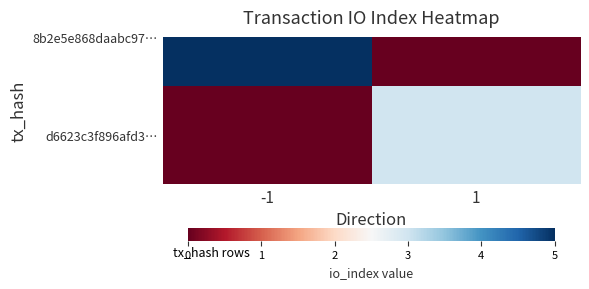

How many distinct data groups are displayed?

1